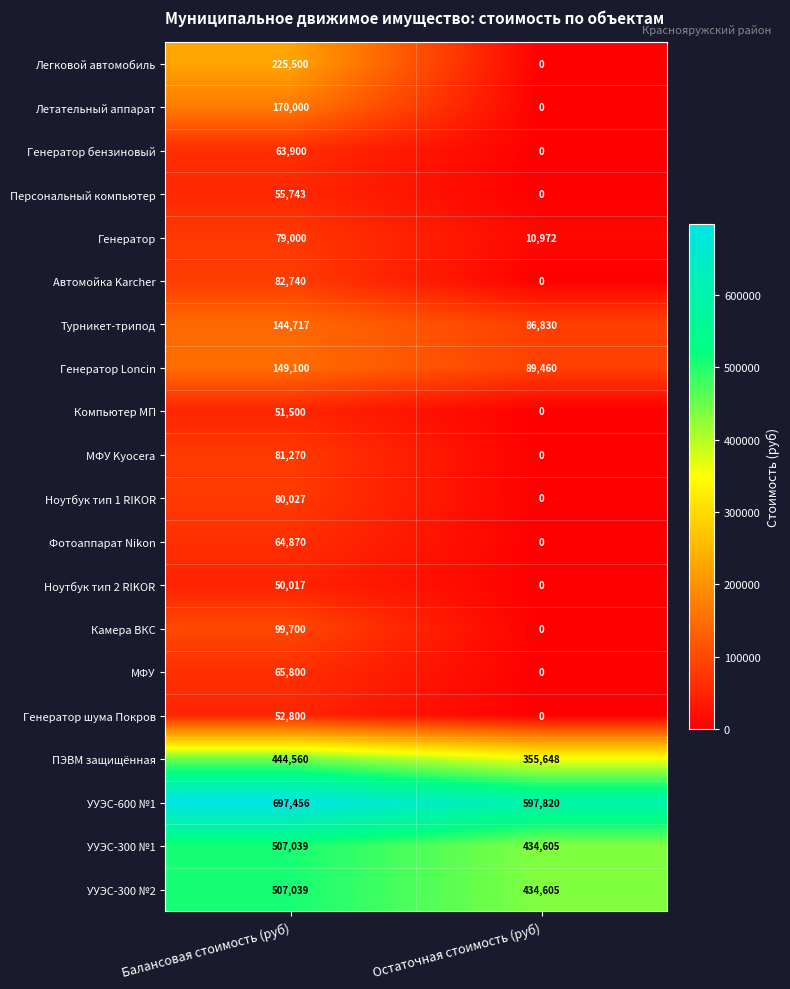

Rank the categories by Генератор шума Покров value from highest to lowest.

Балансовая стоимость (руб), Остаточная стоимость (руб)